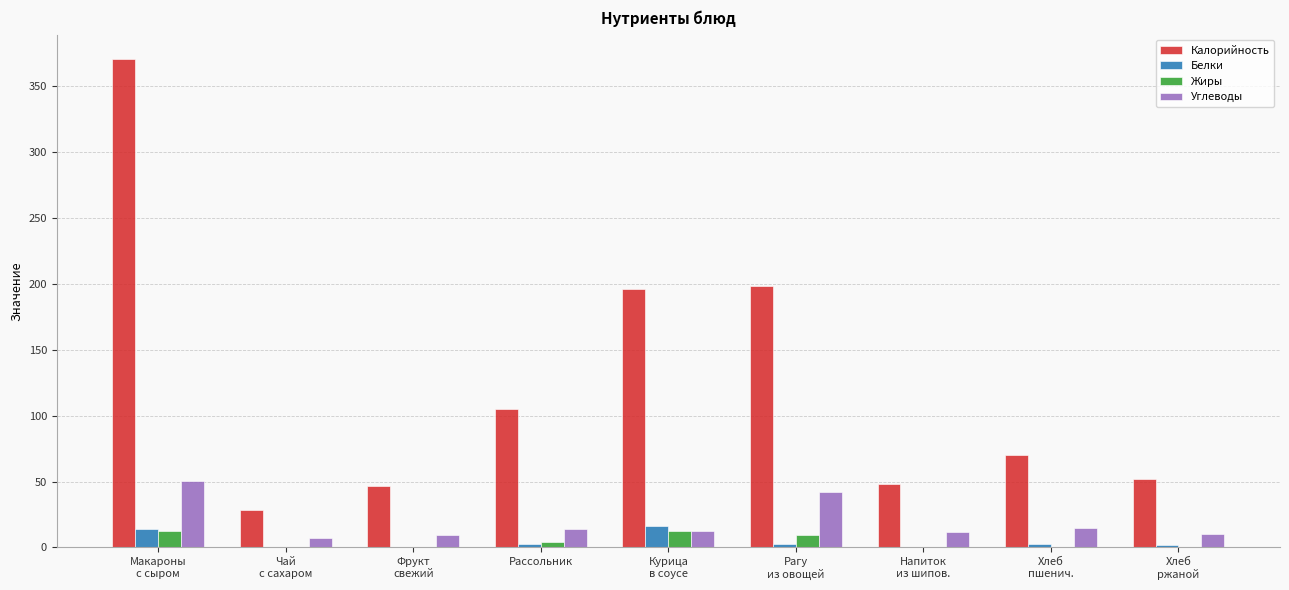

What is the greatest value displayed?

370.8